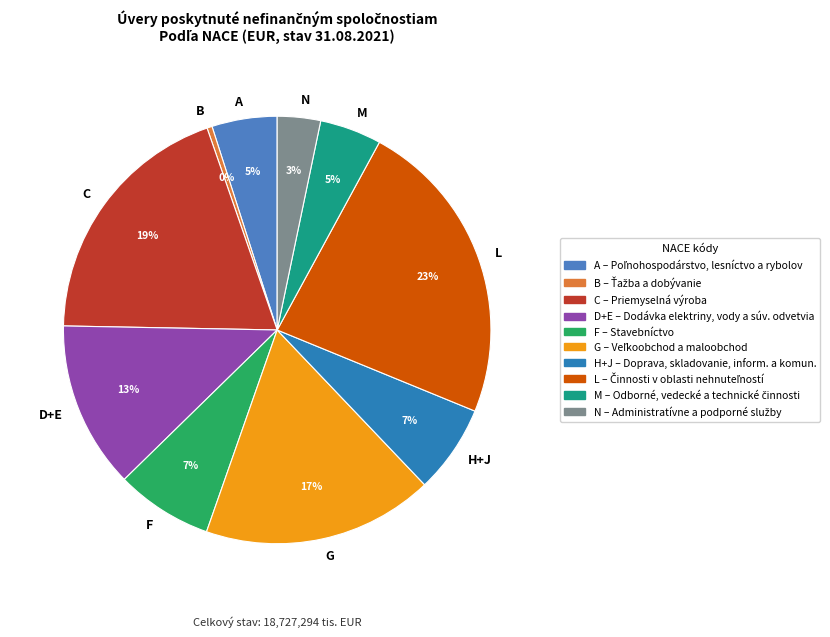

Between A and F, which is larger?

F